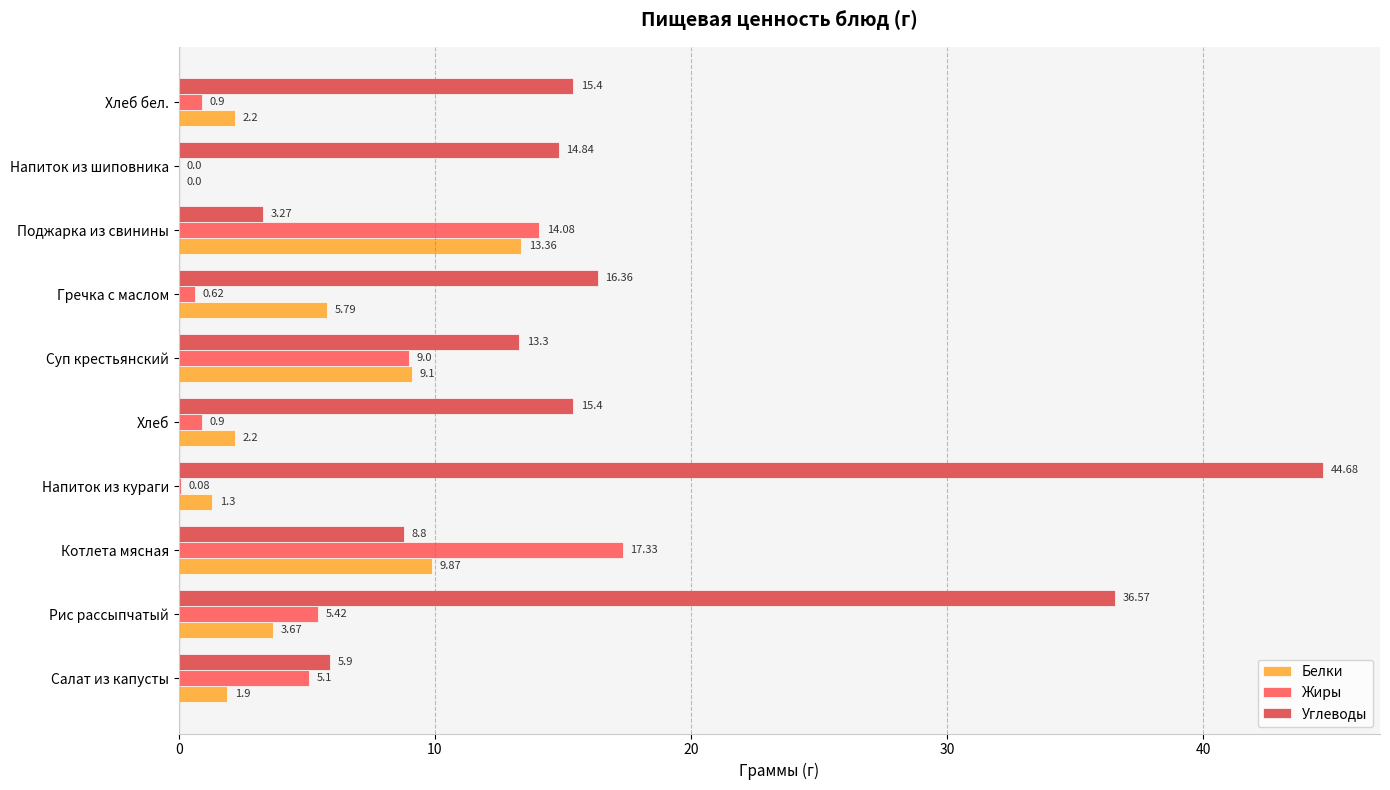

How many categories are shown in the chart?

10